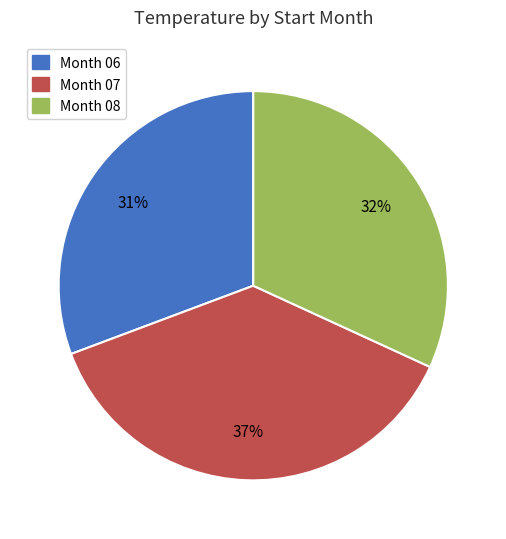

To the nearest percent, what is the average slice percentage?

33%